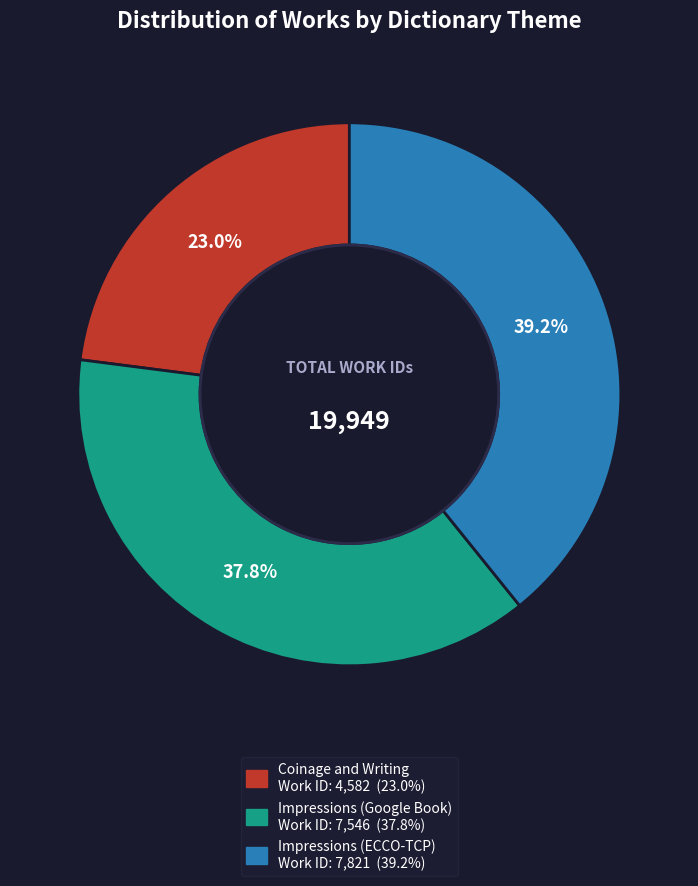

Between Impressions (ECCO-TCP) and Coinage and Writing, which is larger?

Impressions (ECCO-TCP)